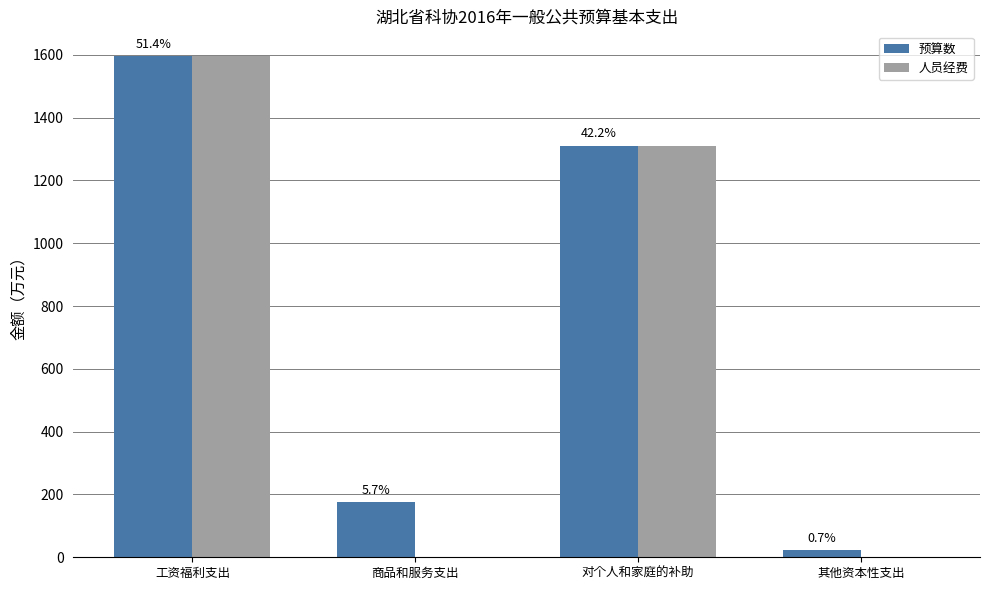

Is it true that 预算数 equals 619.9 at 对个人和家庭的补助?

False